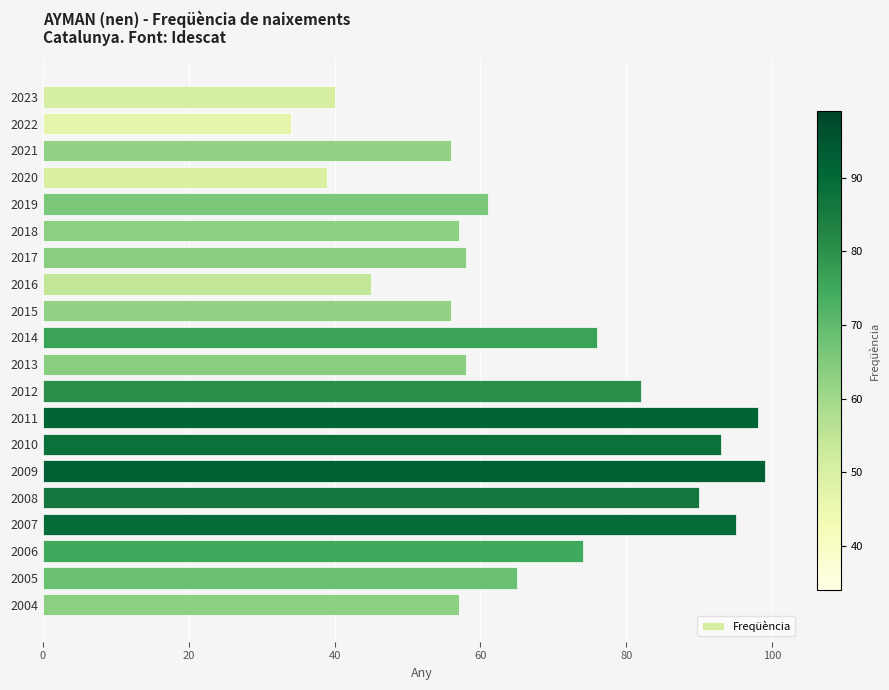

Reading top to bottom, list all the values displayed in this chart.

2023=40	2022=34	2021=56	2020=39	2019=61	2018=57	2017=58	2016=45	2015=56	2014=76	2013=58	2012=82	2011=98	2010=93	2009=99	2008=90	2007=95	2006=74	2005=65	2004=57